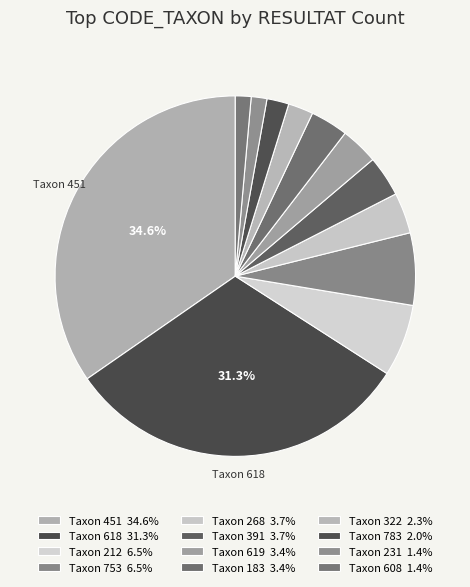

Count the number of slices in the pie.

12